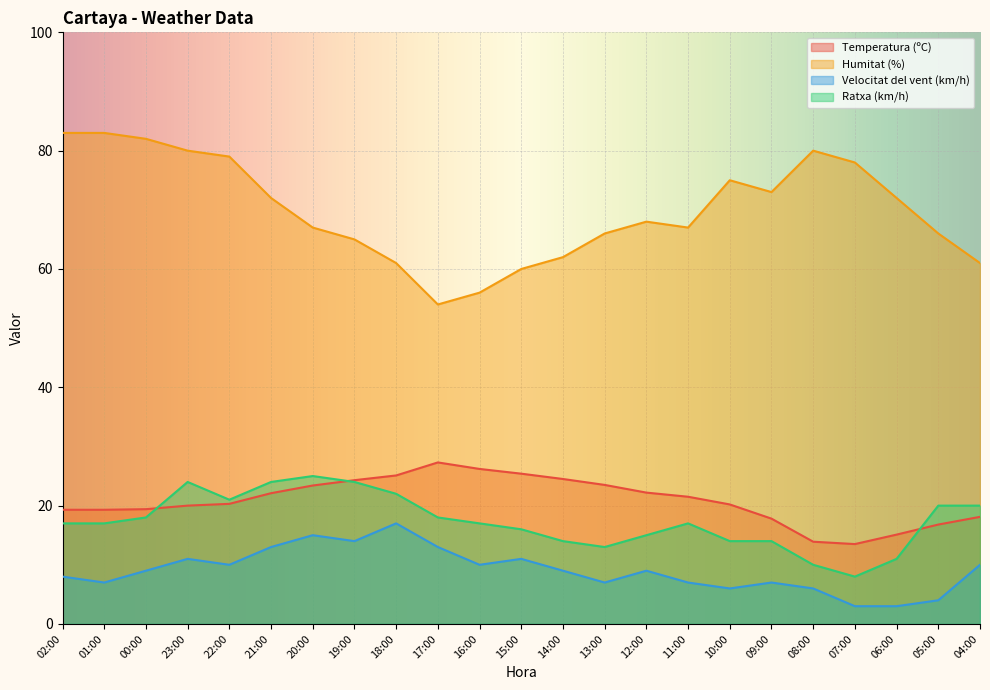

What position from the right is 16:00?

13